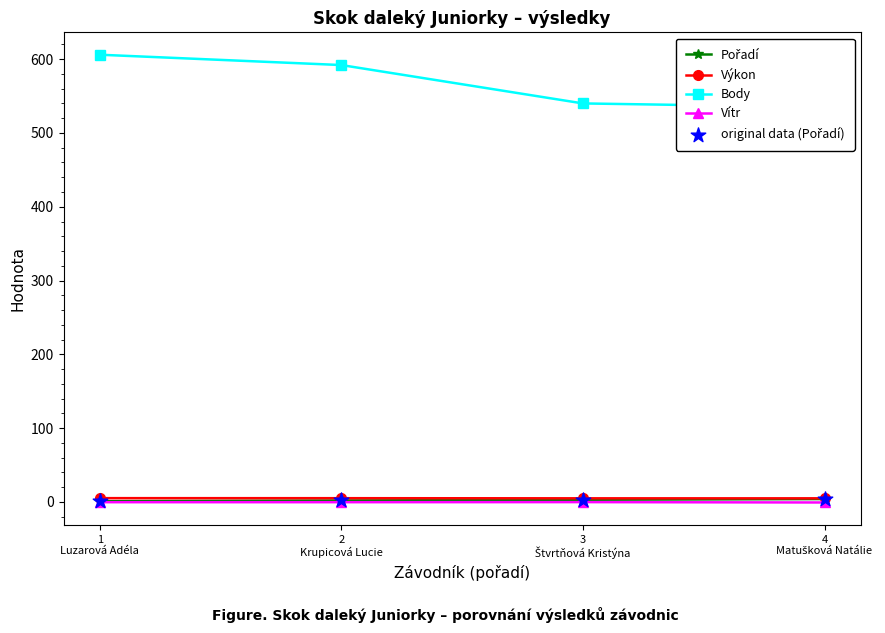

At which category is the sum across all series the highest?

1
Luzarová Adéla